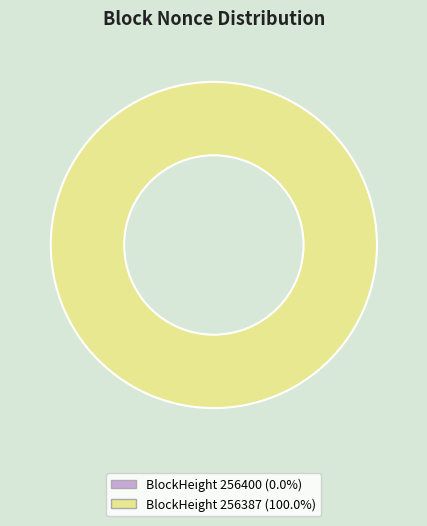

The 256387 slice represents 100% of the pie. True or false?

True